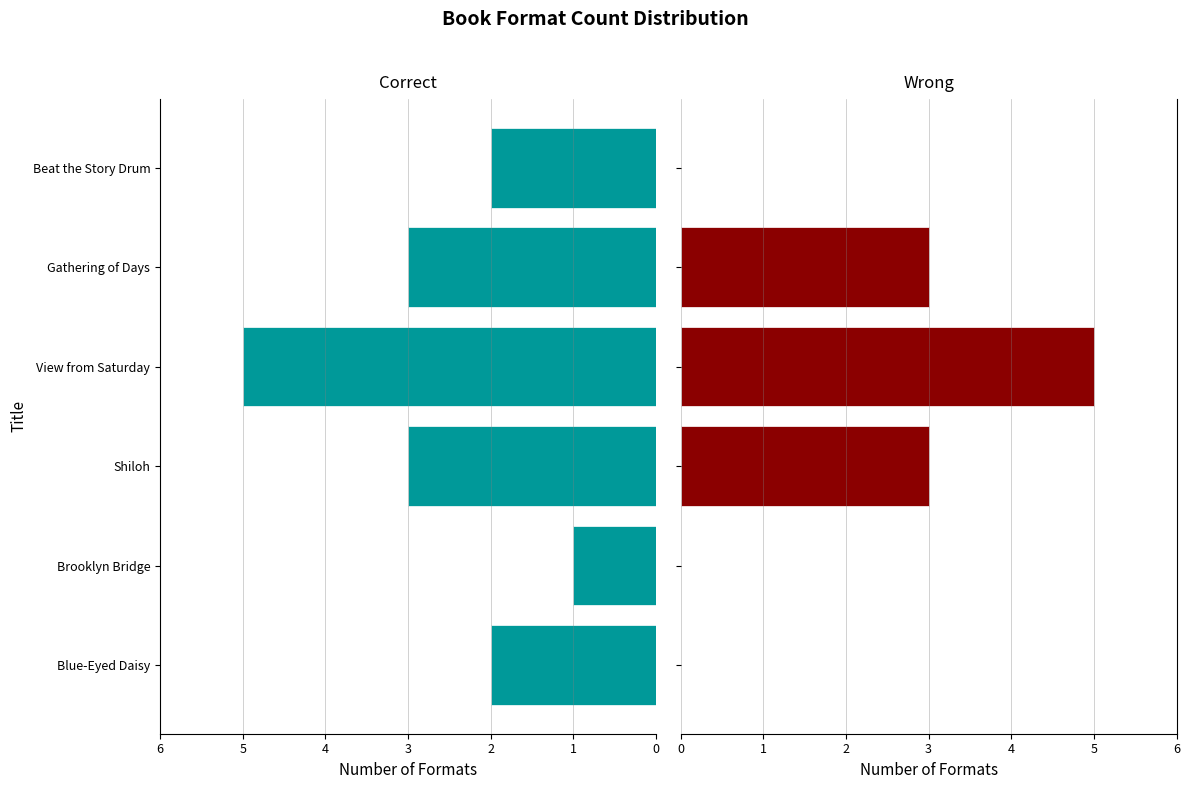

Is it true that Number of Formats equals 2 at Gathering of Days?

False